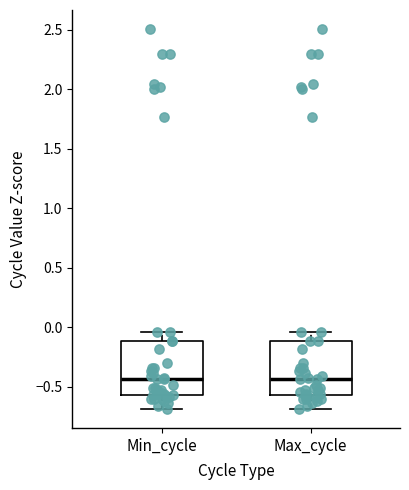

Reading left to right, read every box against the y-axis: the position of its median line, the range the box covers, and the ends of its whiskers. The values are not printed on the chart, so give them approximately, as read against the axis.

Min_cycle: median -0.45, box -0.55 to -0.10, whiskers -0.70 to -0.05
Max_cycle: median -0.45, box -0.55 to -0.10, whiskers -0.70 to -0.05